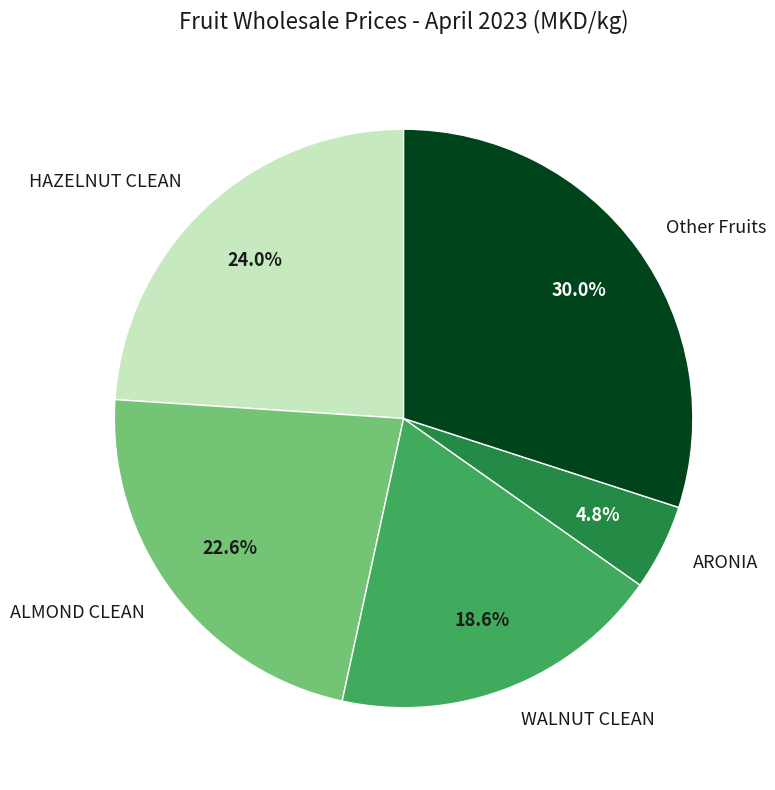

How much of the chart is everything except WALNUT CLEAN?

81.4%